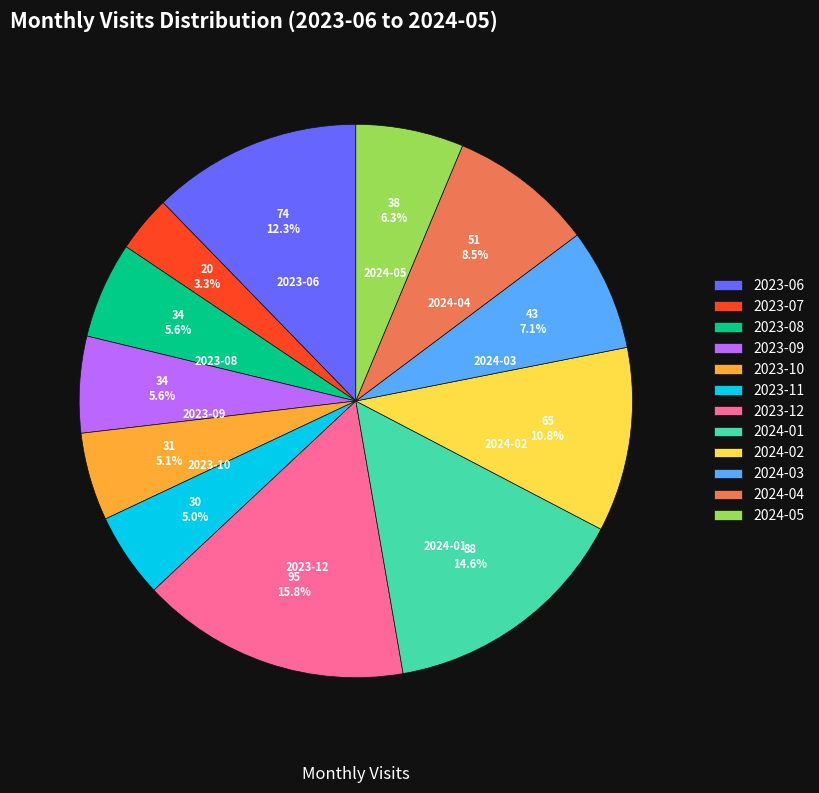

To the nearest percent, what is the average slice percentage?

8%